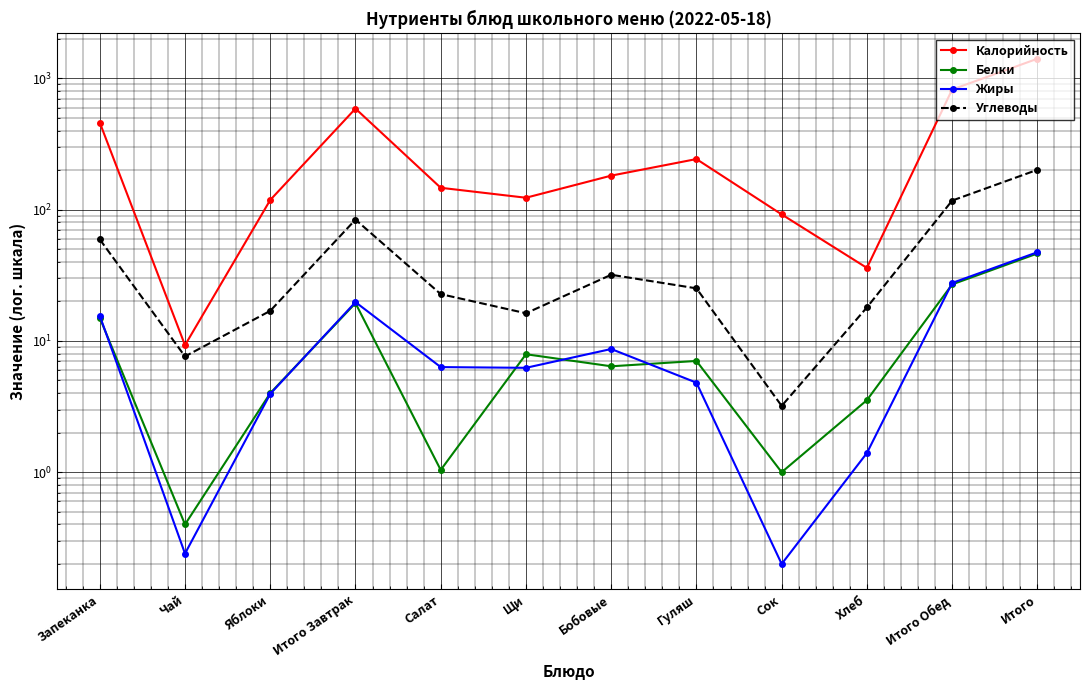

True or false: Углеводы has more than 0 interior local peaks.

True